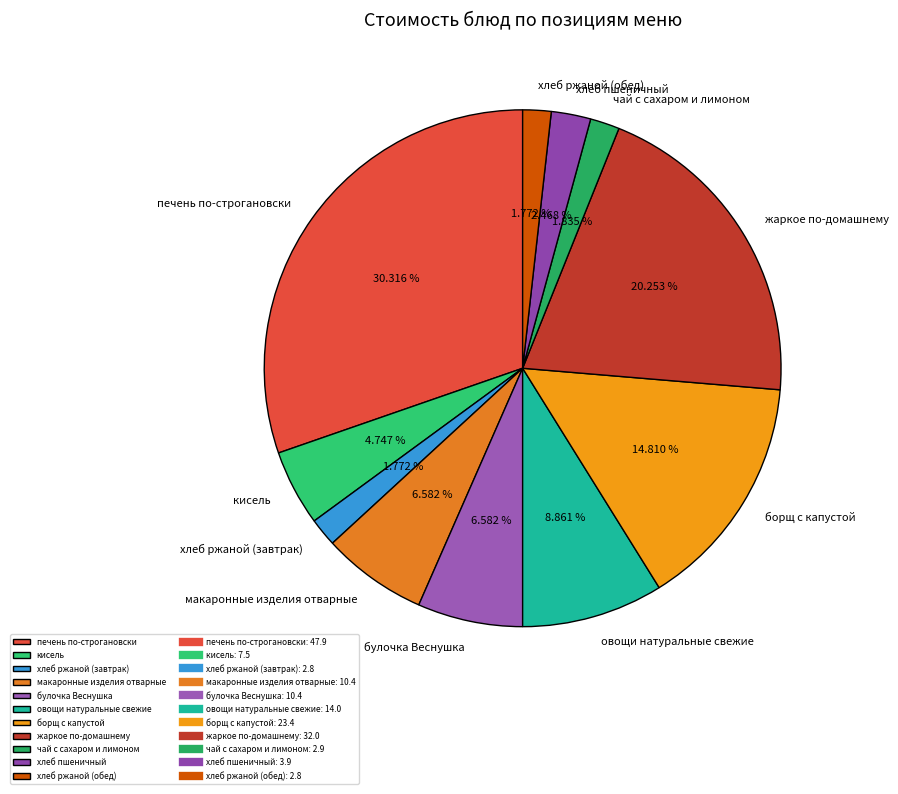

To the nearest percent, what portion does борщ с капустой represent?

15%